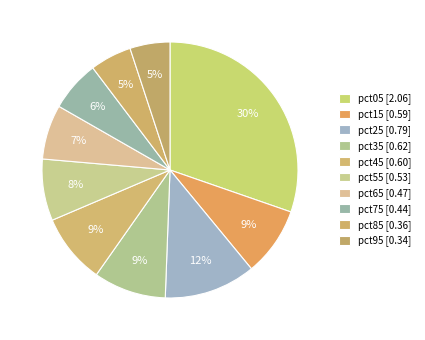

How many slices are in this pie chart?

10